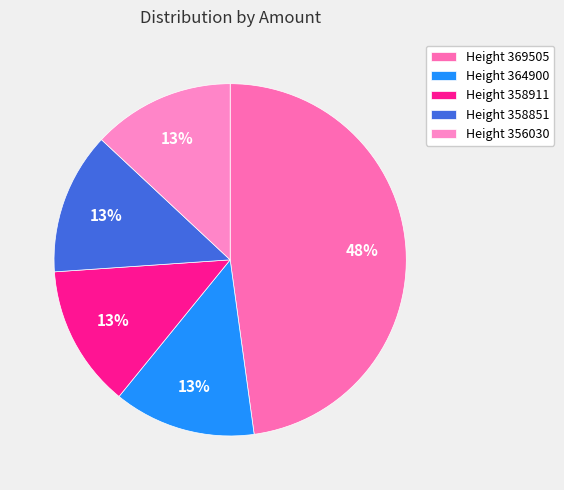

Count the number of slices in the pie.

5